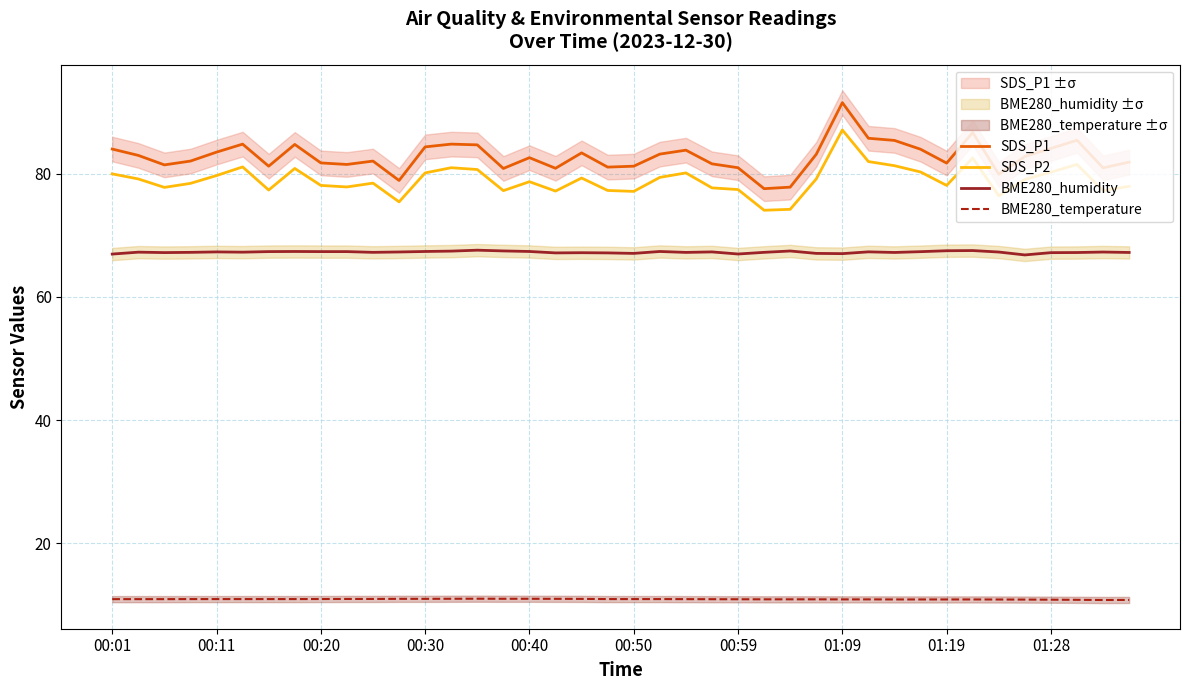

At which category does BME280_temperature reach its first local peak?

14